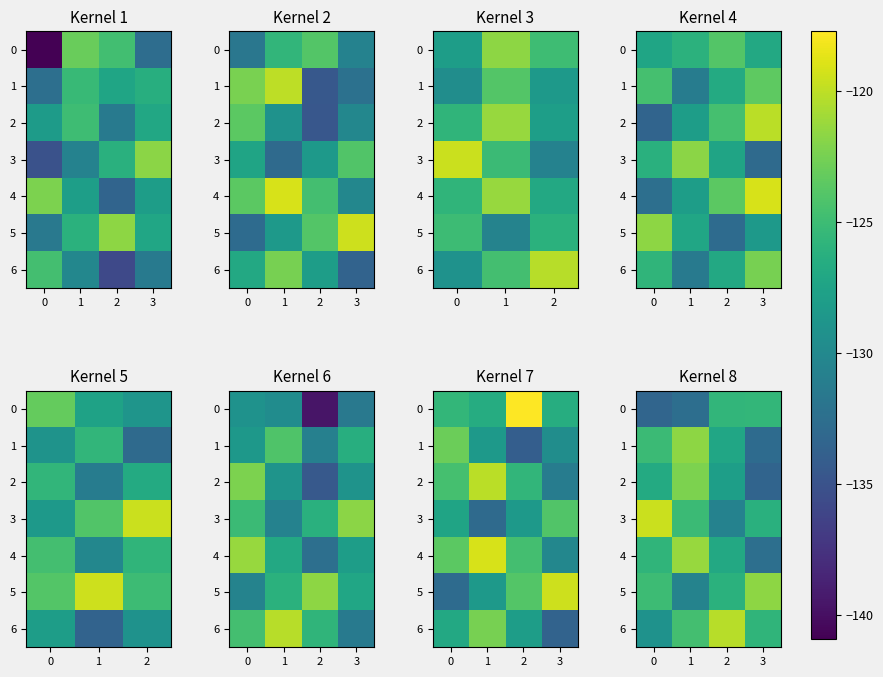

What is the average value of the 2 series?

-127.6